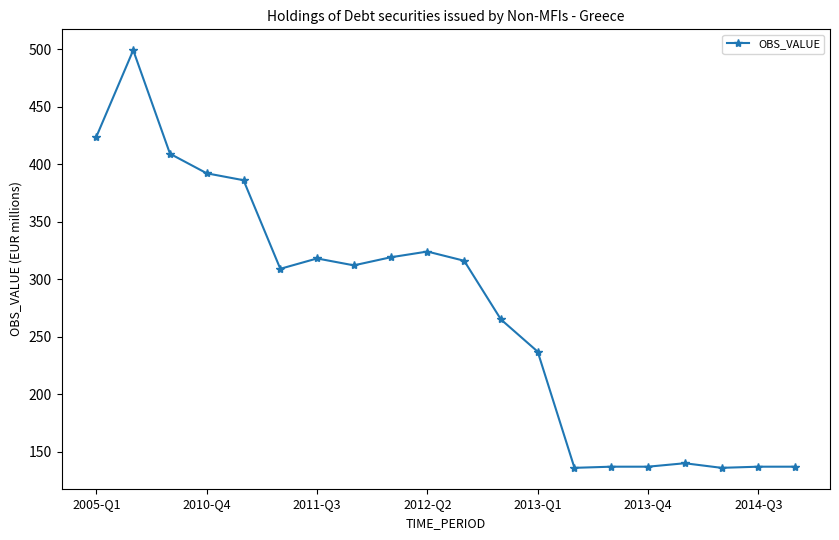

How many data points does each series have?

20